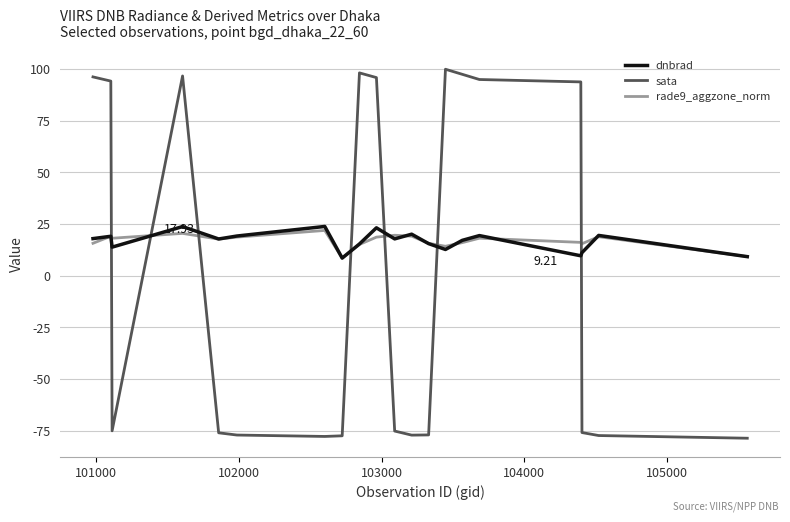

What are all the series names shown in the legend?

dnbrad, sata, rade9_aggzone_norm